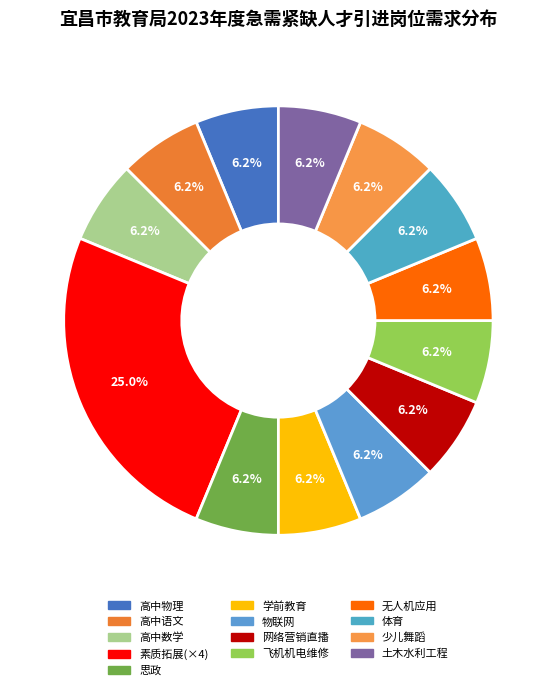

How many segments does this pie chart have?

13